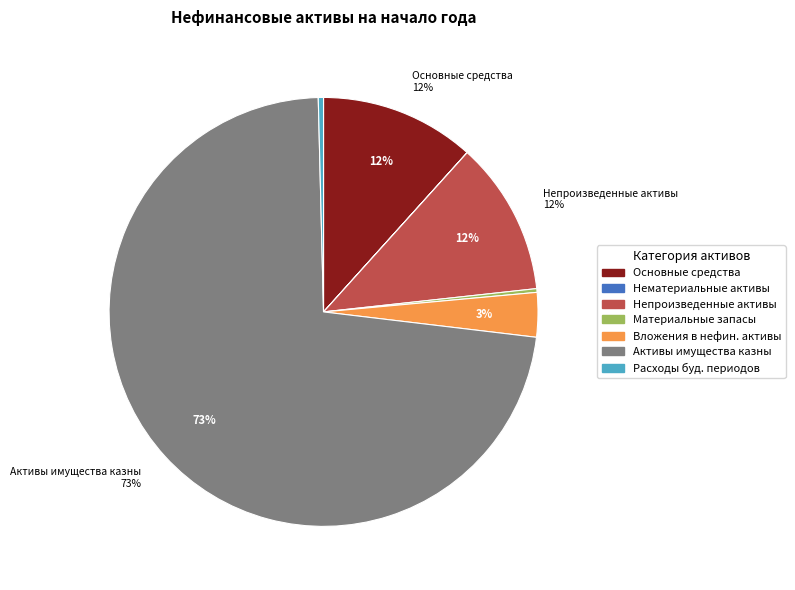

True or false: Материальные запасы accounts for 0% of the total.

True